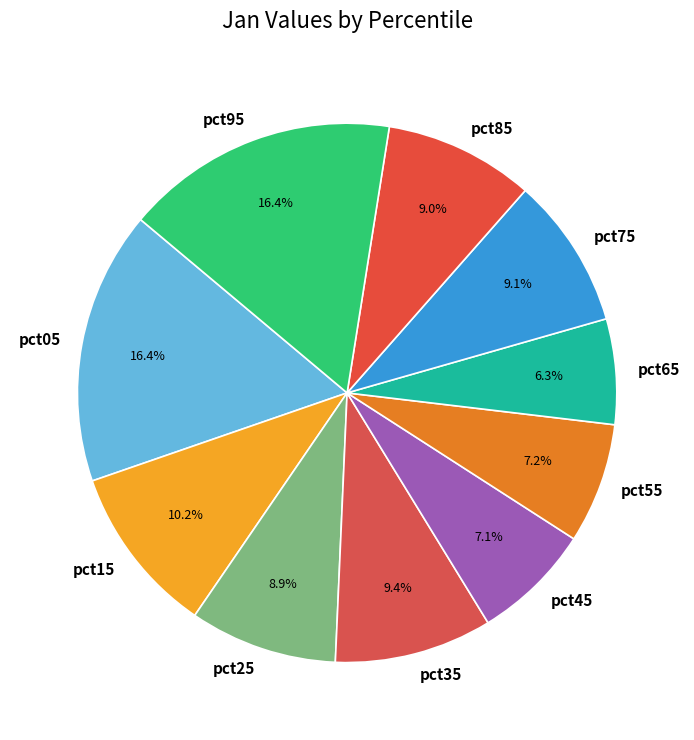

True or false: pct05 accounts for 16% of the total.

True